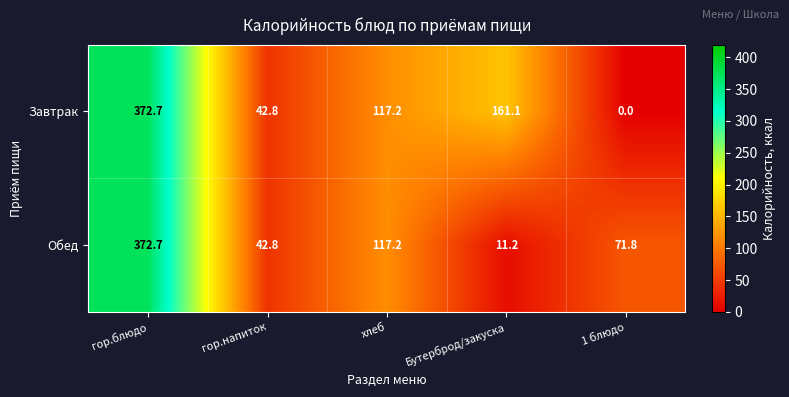

The value of Обед at 1 блюдо is 114.2. True or false?

False